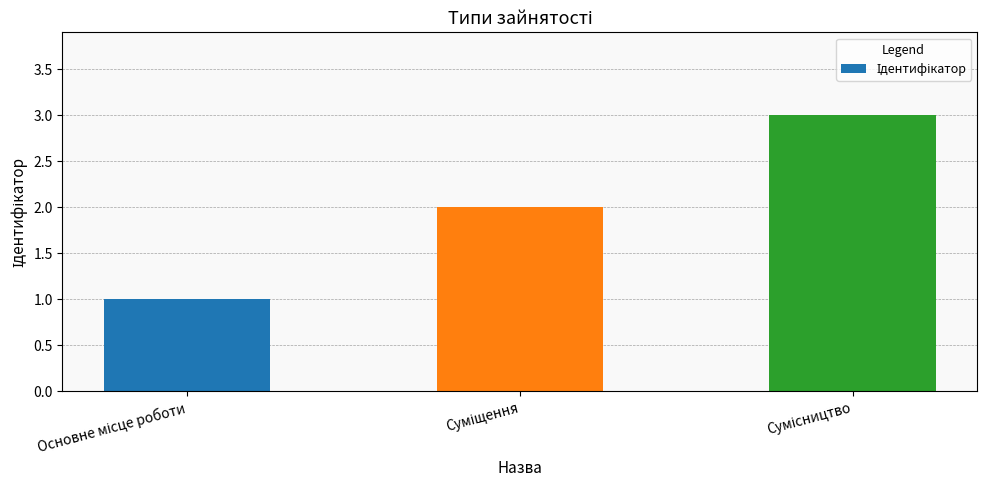

What is the greatest value displayed?

3